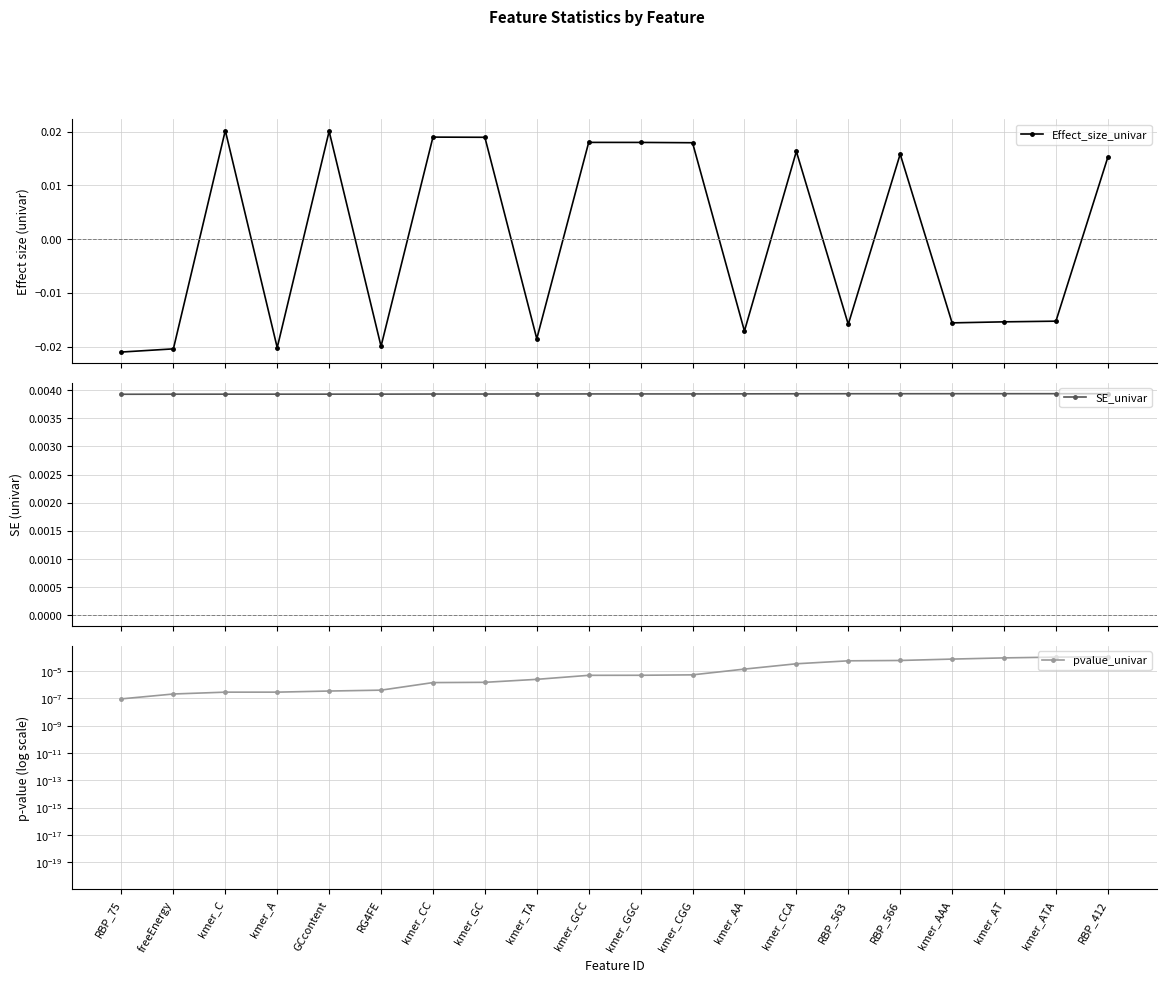

How many series are shown in this chart?

3